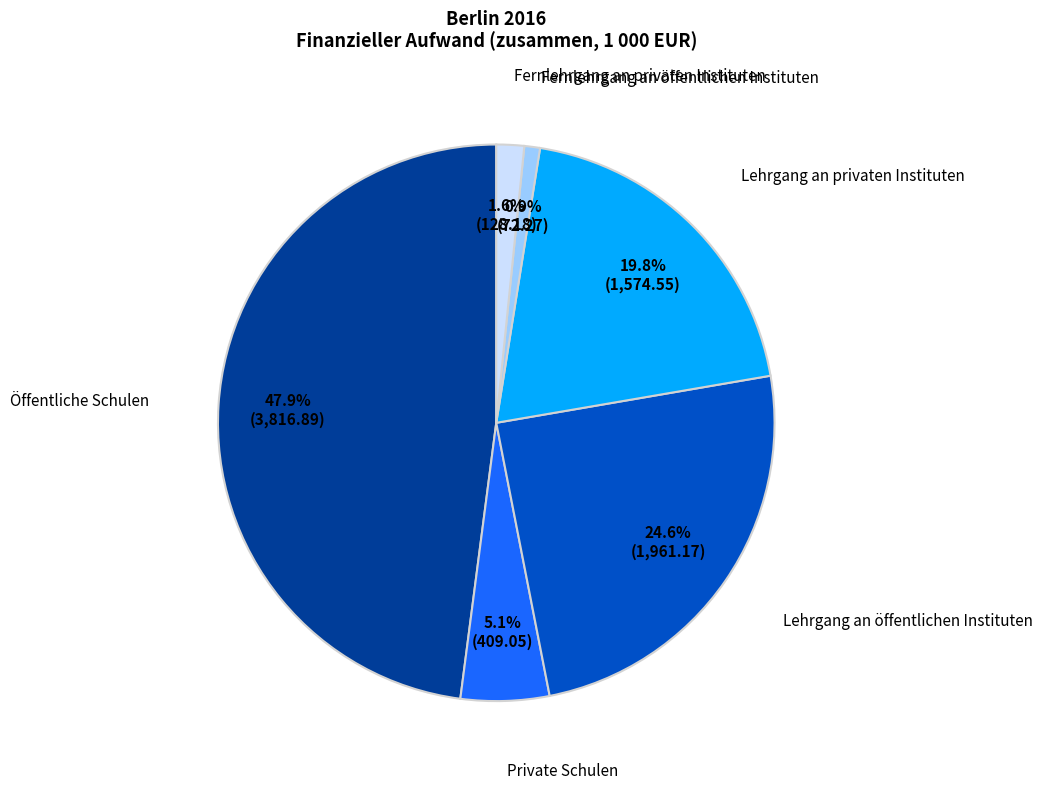

Does any single category account for the majority?

No